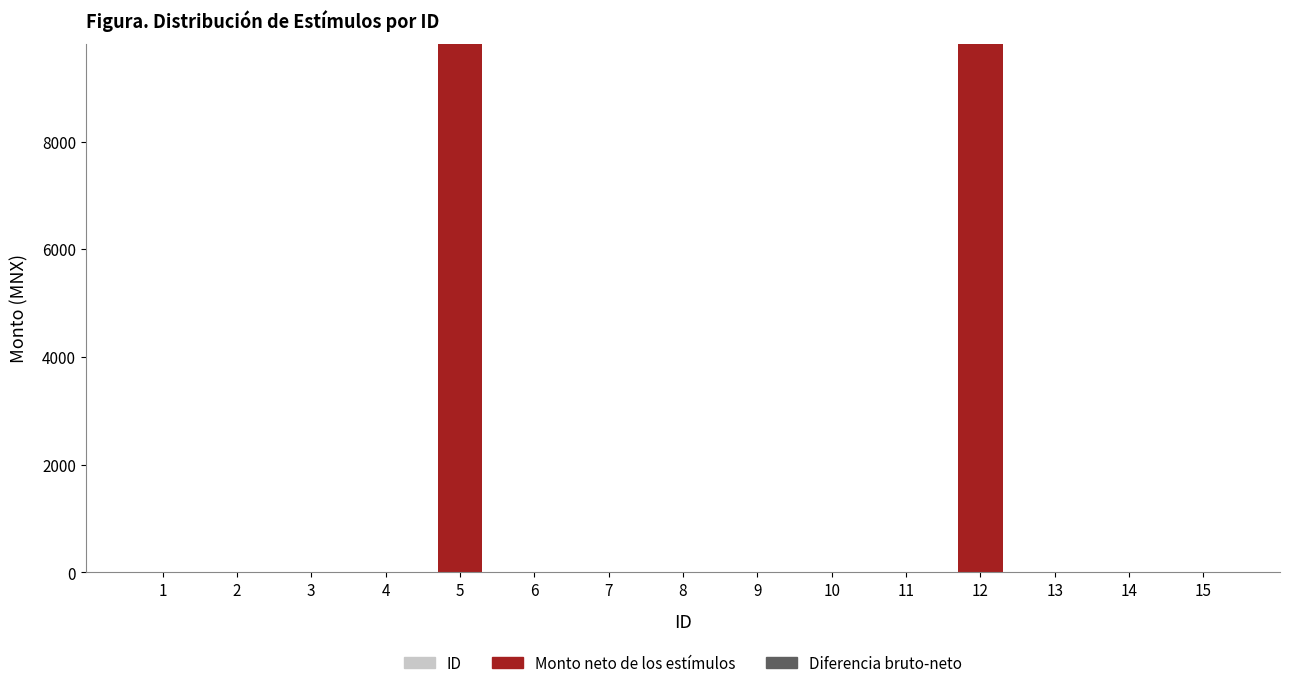

Which category has the lowest value in the ID series?

1